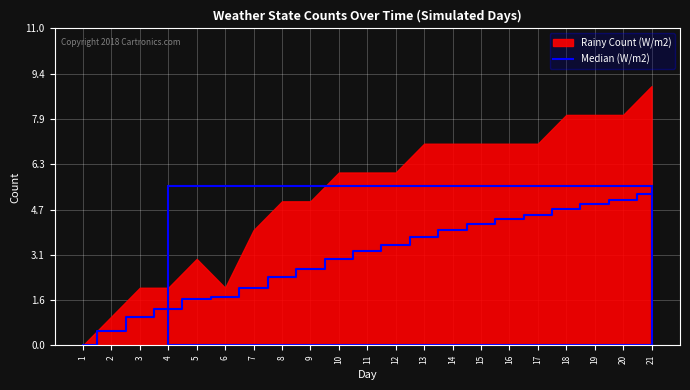

True or false: the data shows 2.4 at 8.

True